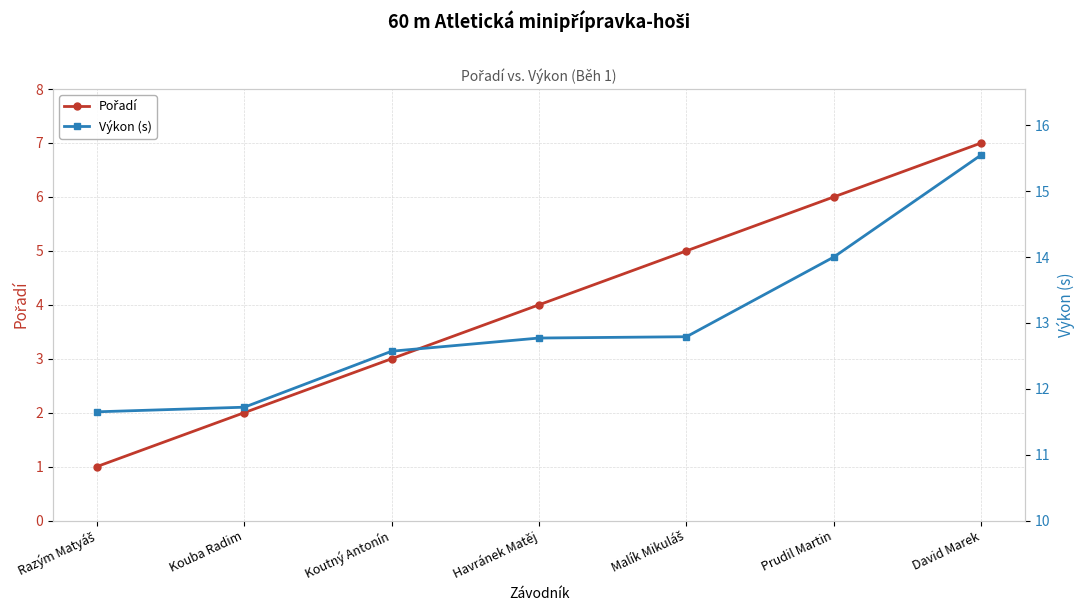

What is the difference between the highest and lowest values at Razým Matyáš?

10.7